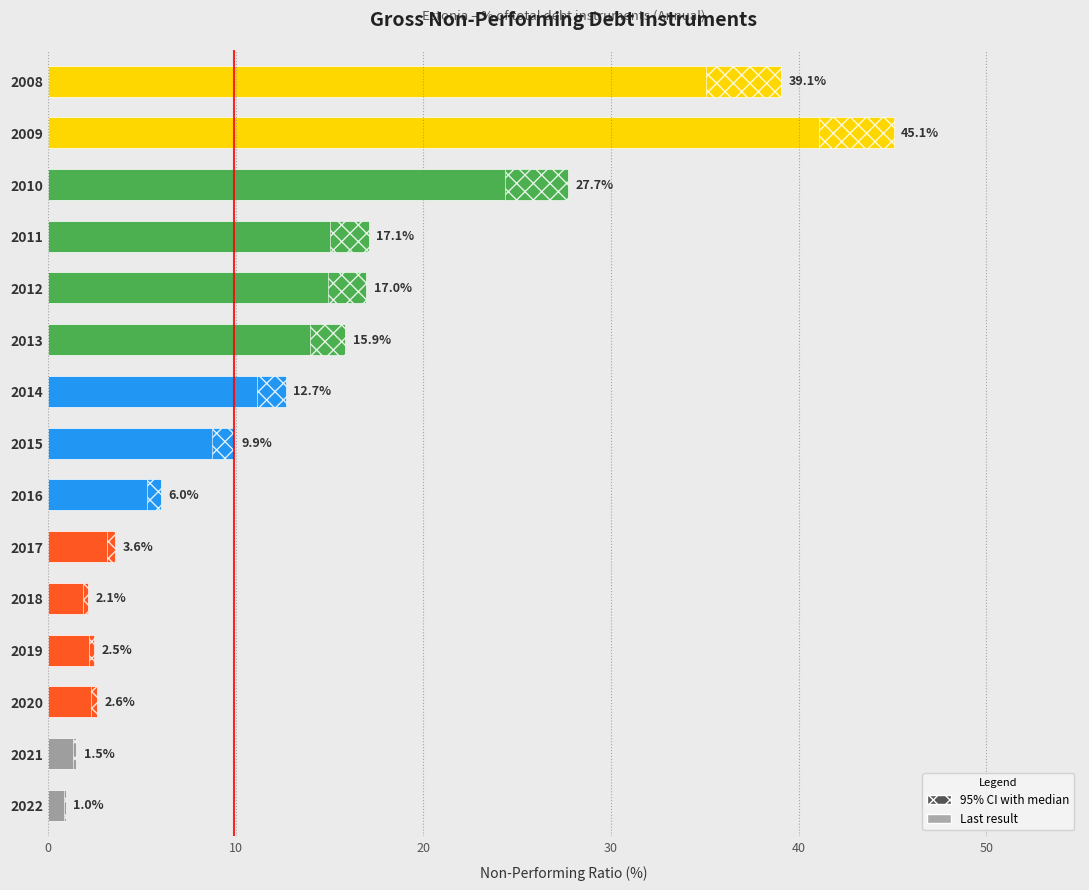

What is the value of the 8th bar from the top?

9.9